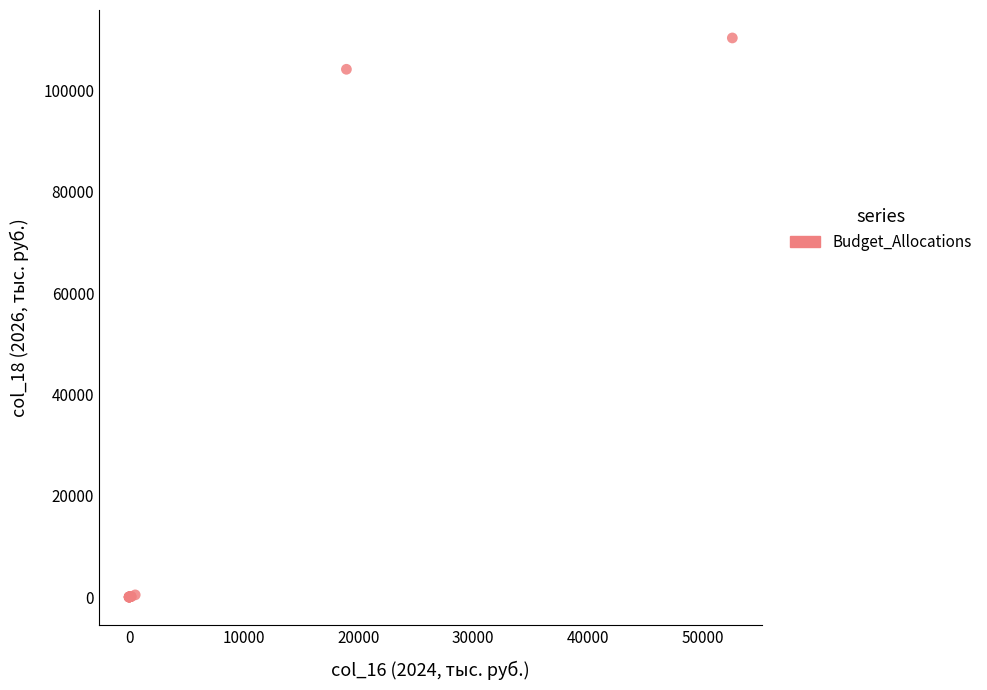

What Y value in the scatter plot is closest to 55181?

104170.6